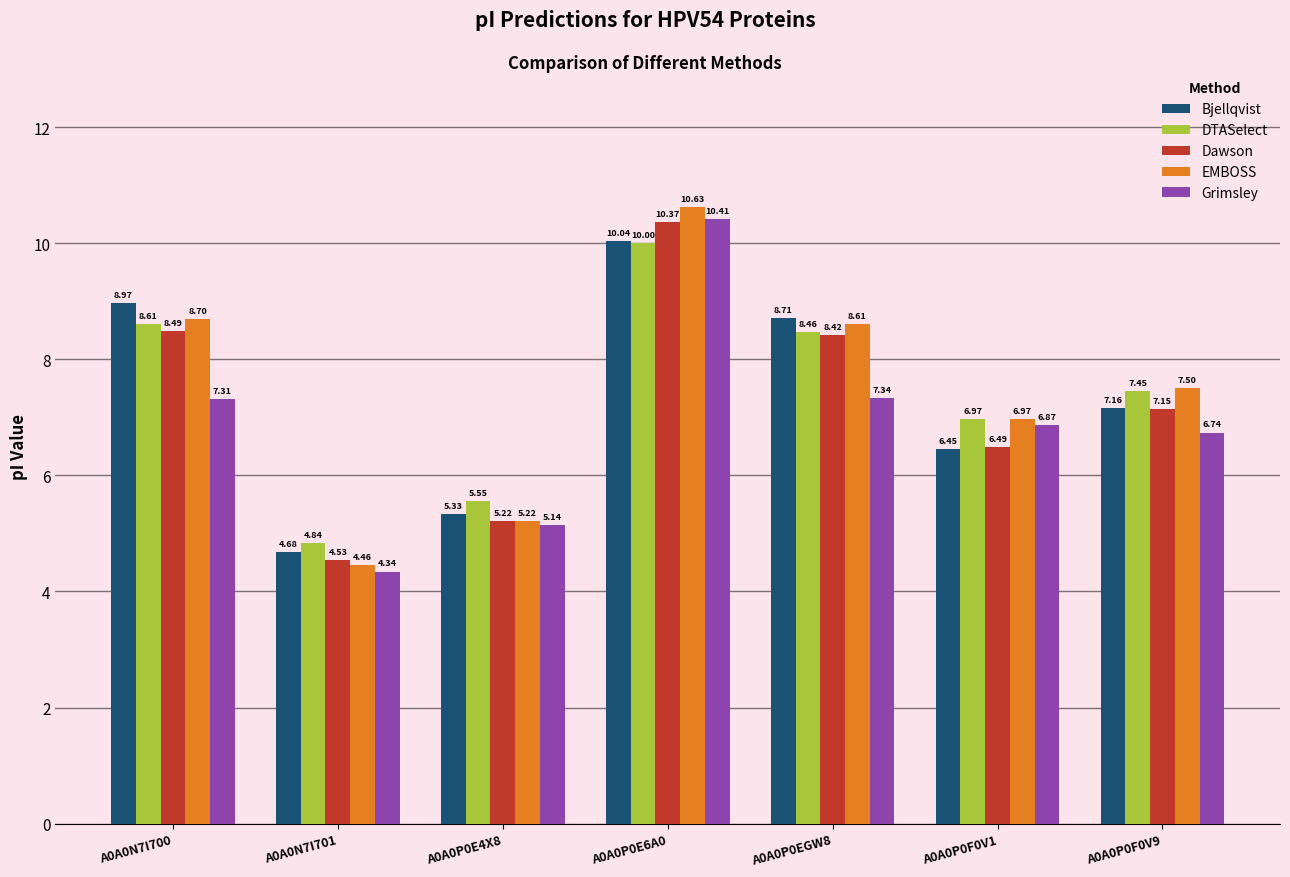

What is the difference between the maximum and minimum values in the EMBOSS series?

6.2